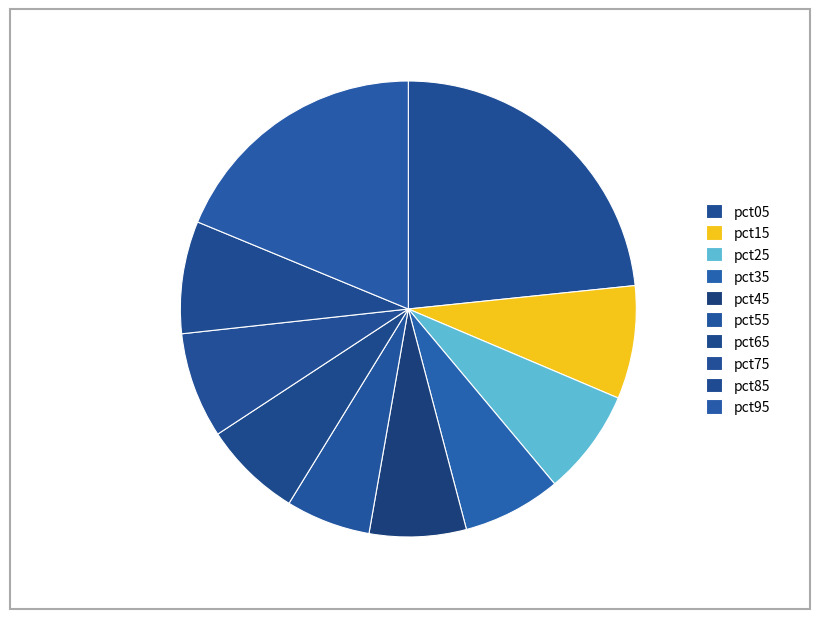

How many slices are in this pie chart?

10